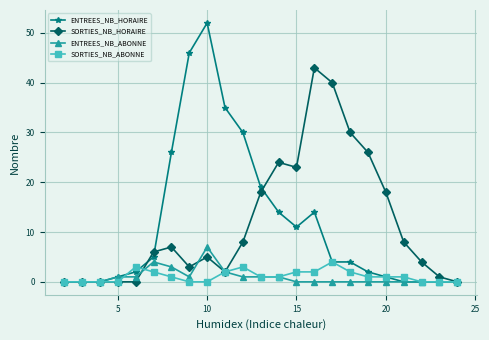

What is the difference between the maximum and minimum values in the SORTIES_NB_HORAIRE series?

43